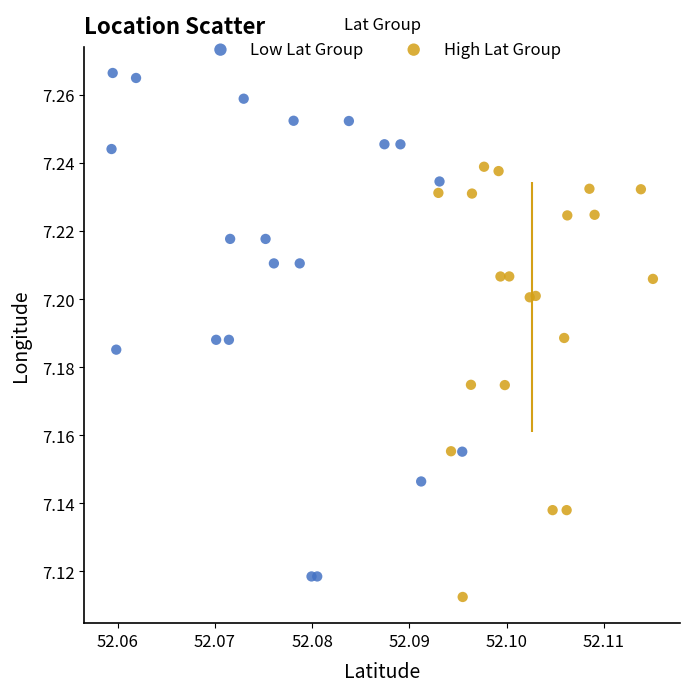

Which series contains the highest Y value?

Low Lat Group